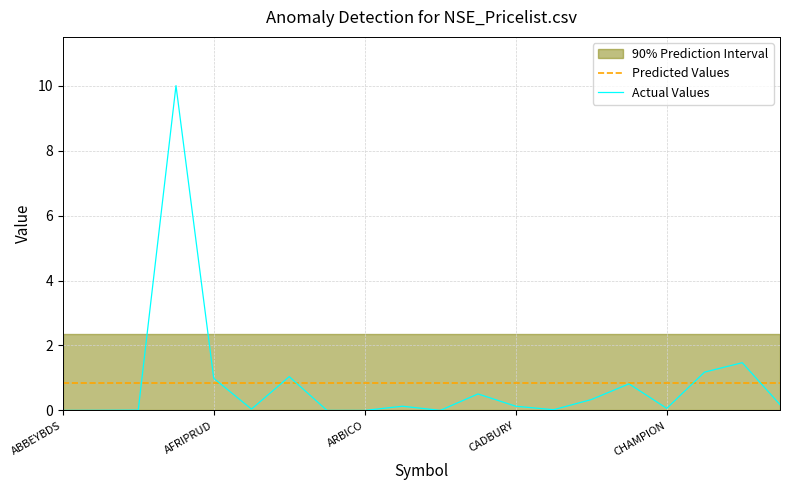

Where is the first local minimum for Actual Values?

5